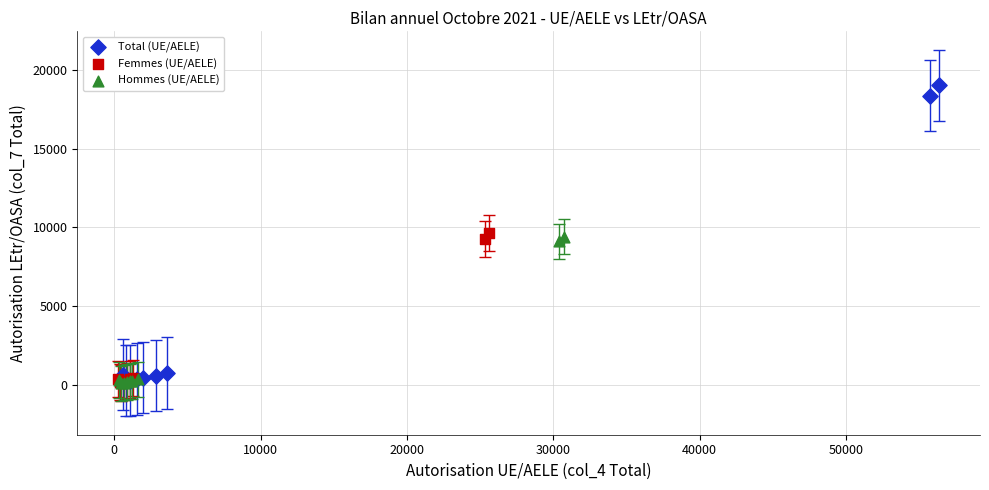

Which series contains the highest Y value?

Total (UE/AELE)